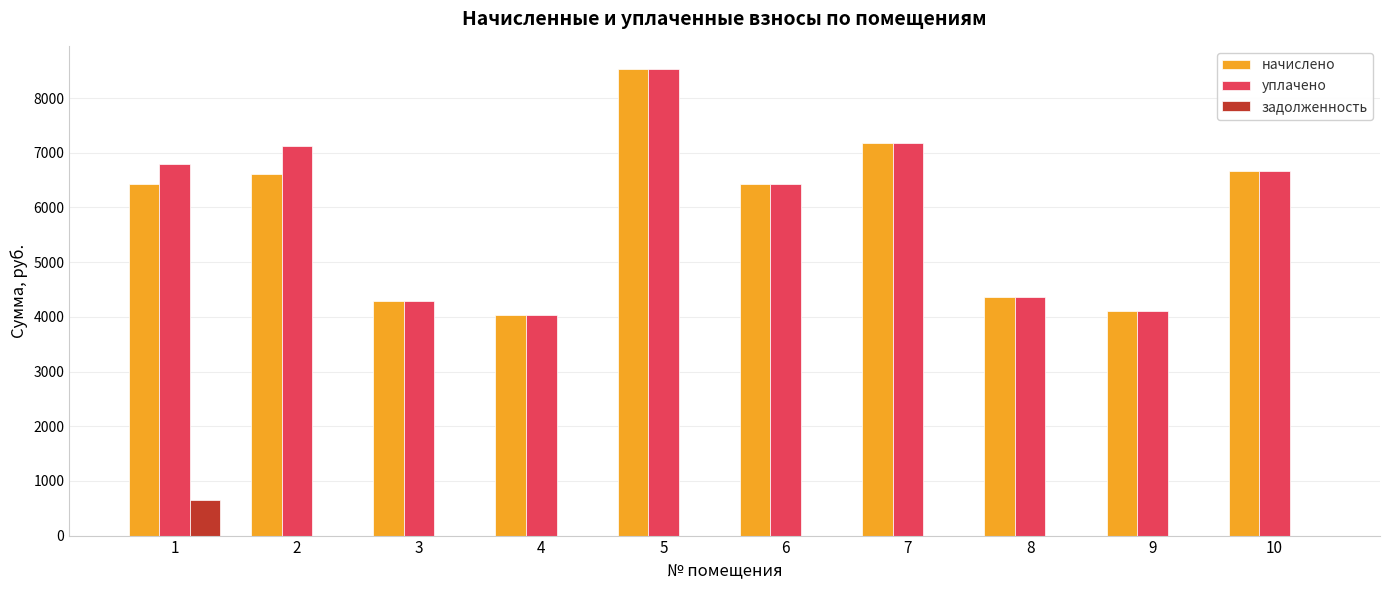

Reading left to right, transcribe all the data shown in this chart.

начислено: 6425.3	6607.4	4289.0	4040.6	8528.4	6425.3	7170.5	4355.5	4106.9	6673.7
уплачено: 6800.0	7118.2	4289.0	4040.0	8528.4	6422.0	7170.5	4355.5	4106.9	6673.7
задолженность: 651.3	0.0	0.0	0.0	0.0	0.0	0.0	0.0	0.0	0.0